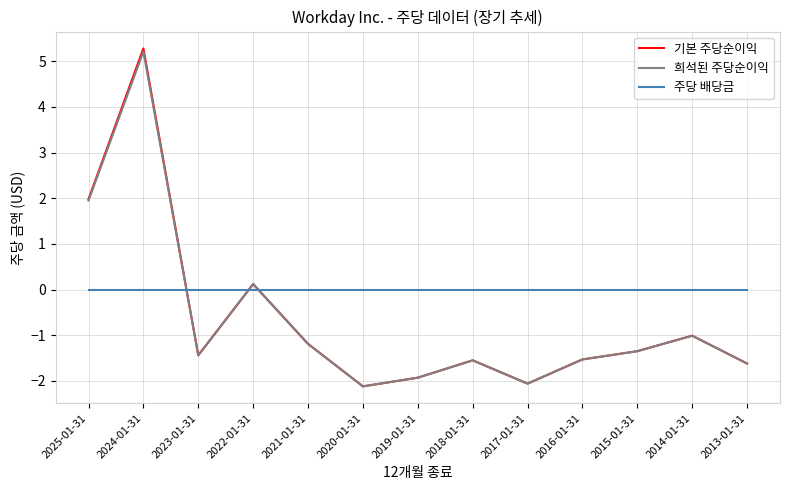

Where do 주당 배당금 and 기본 주당순이익 first cross each other?

2024-01-31 and 2023-01-31